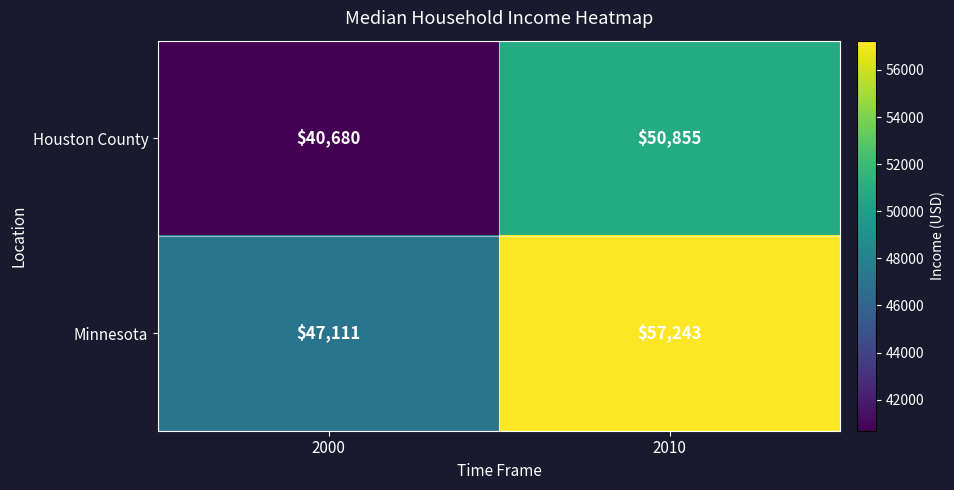

Is it true that Minnesota equals 47111 at 2000?

True